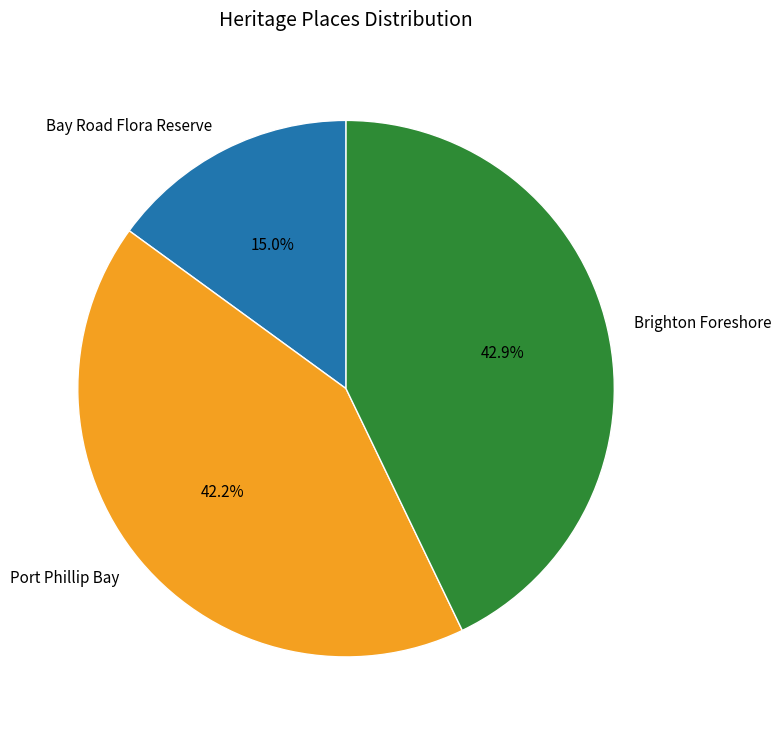

What percentage is the Bay Road Flora Reserve slice, to the nearest percent?

15%